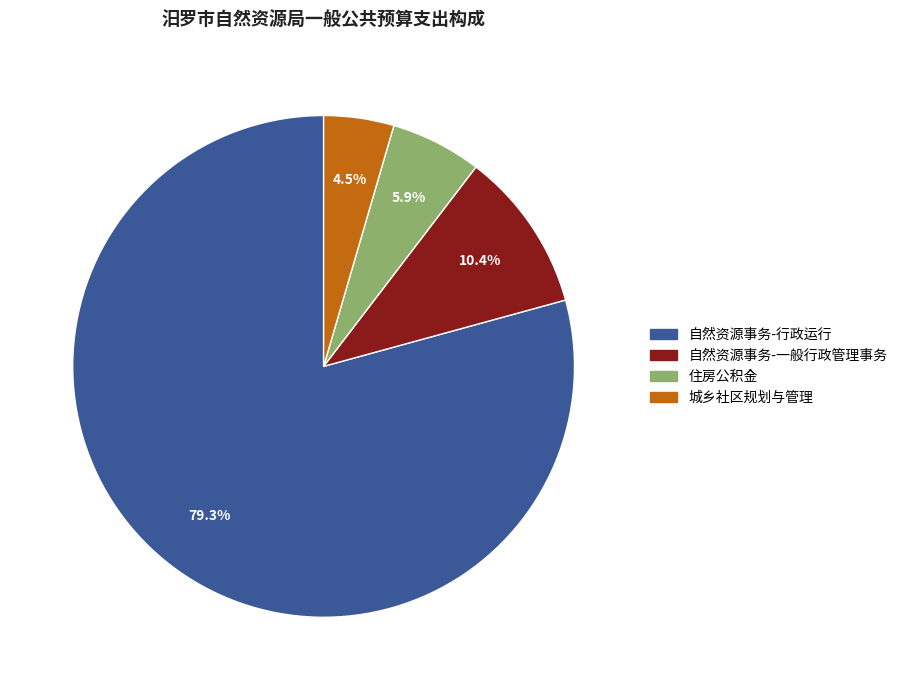

Does 城乡社区规划与管理 represent more than half of the total?

No